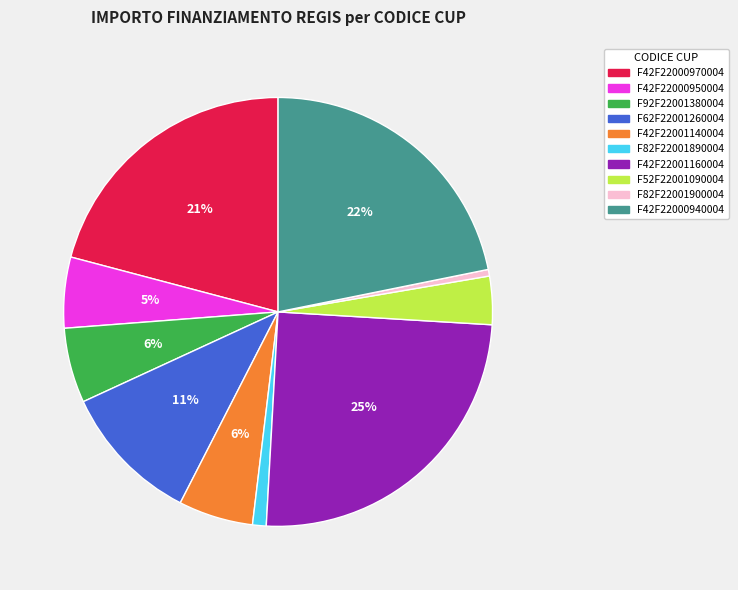

To the nearest percent, what is the difference between the F82F22001890004 and F42F22001140004 slice percentages?

5%